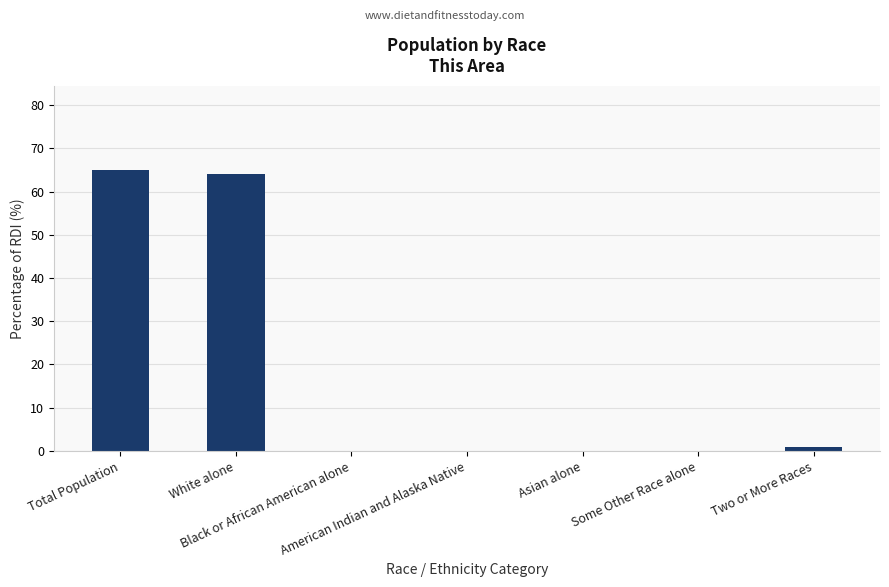

What is the sum of all values?

130